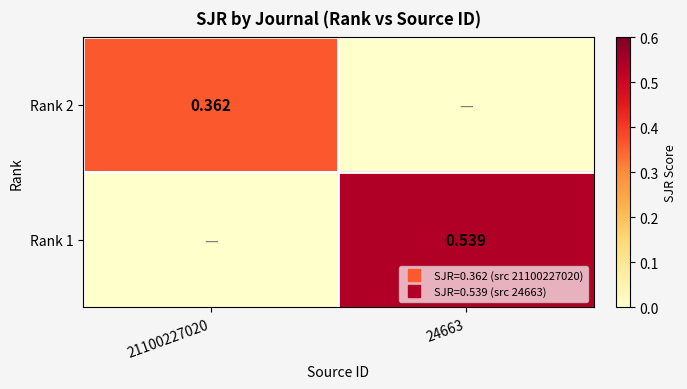

What is the maximum value for Rank 2?

0.4